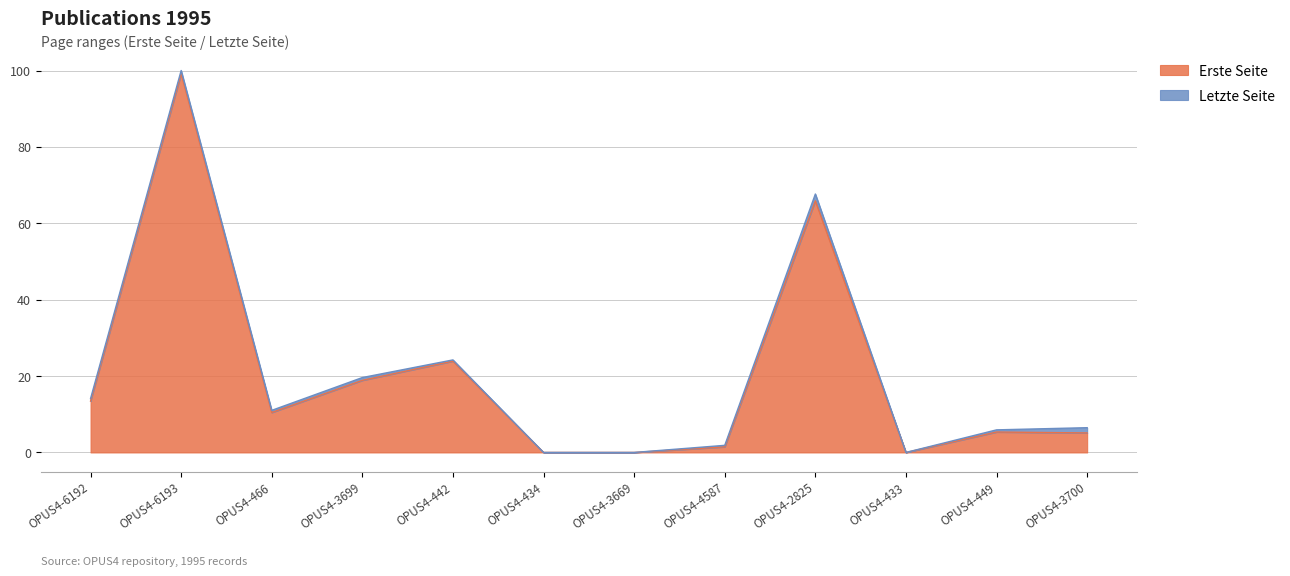

Which has a higher value, OPUS4-449 or OPUS4-6193?

OPUS4-6193